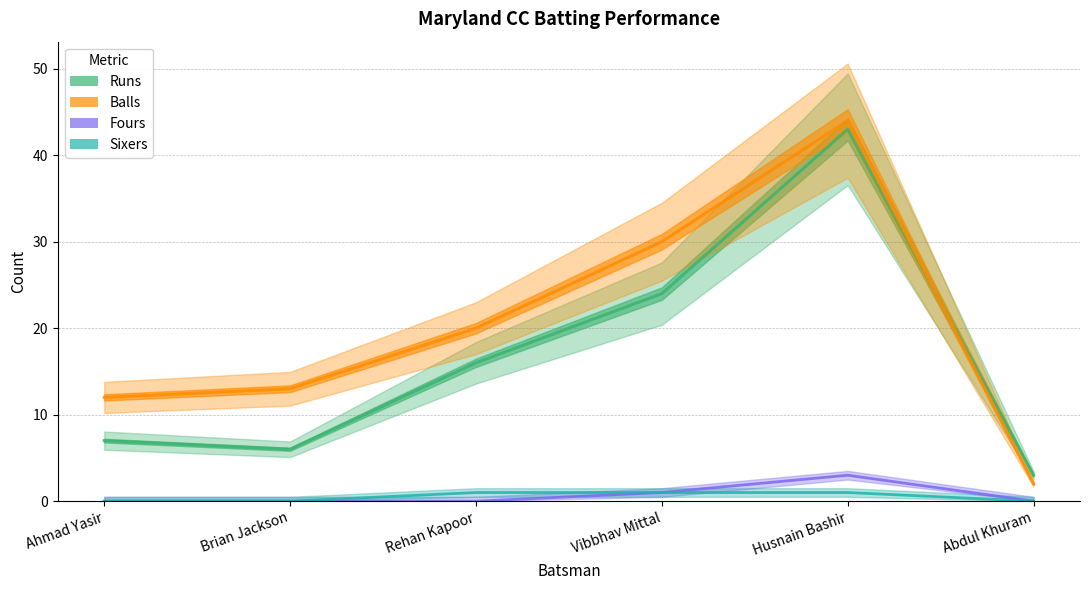

Is the value of Runs at Abdul Khuram greater than the value of Balls at Husnain Bashir?

No